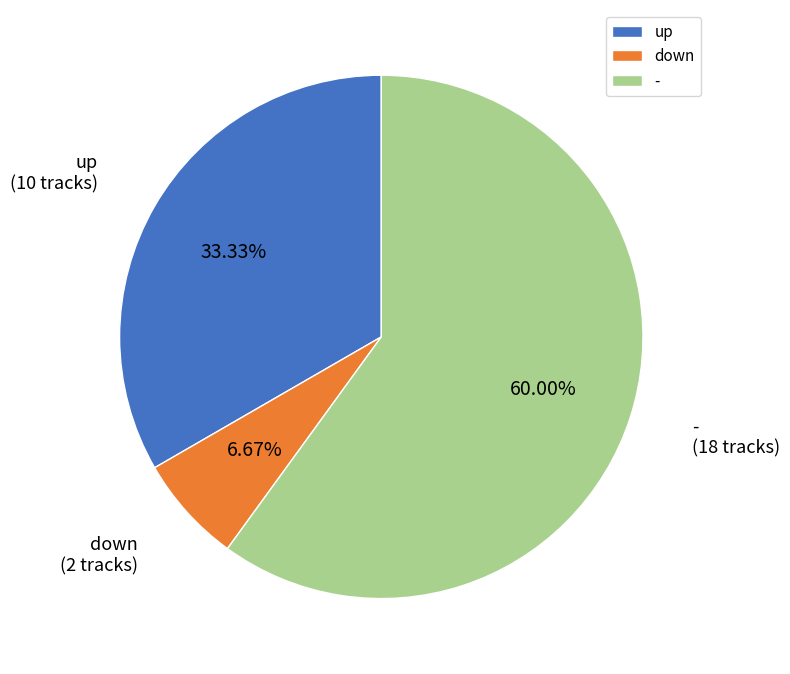

To the nearest percent, what is the combined percentage of down and -?

67%